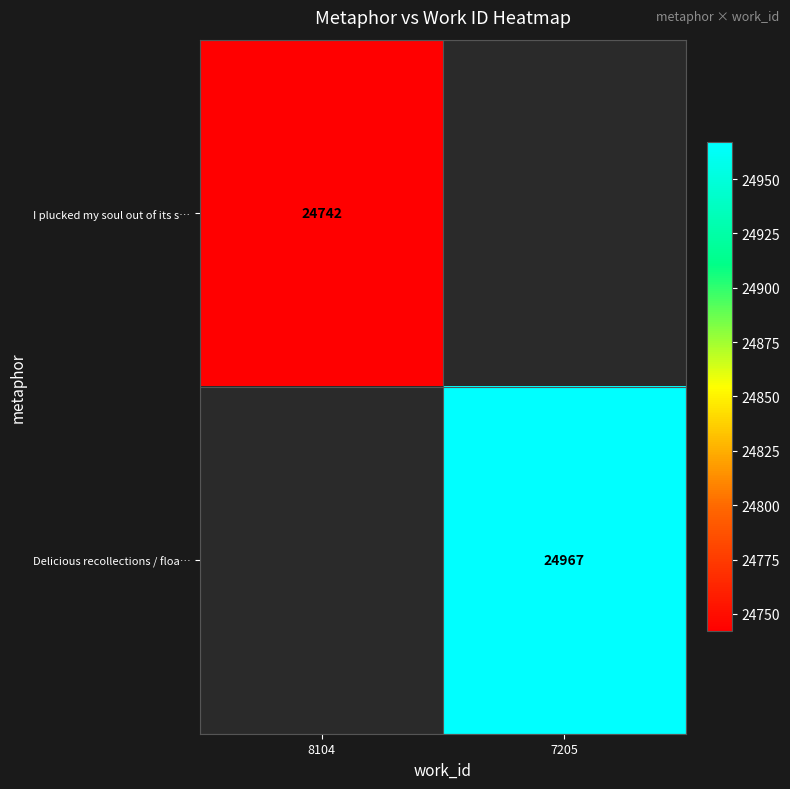

Is it true that Delicious recollections / floa… equals 14541.5 at 7205?

False